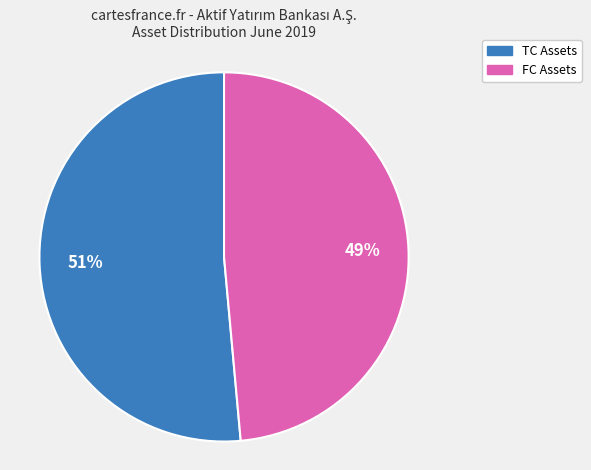

Count the number of slices in the pie.

2